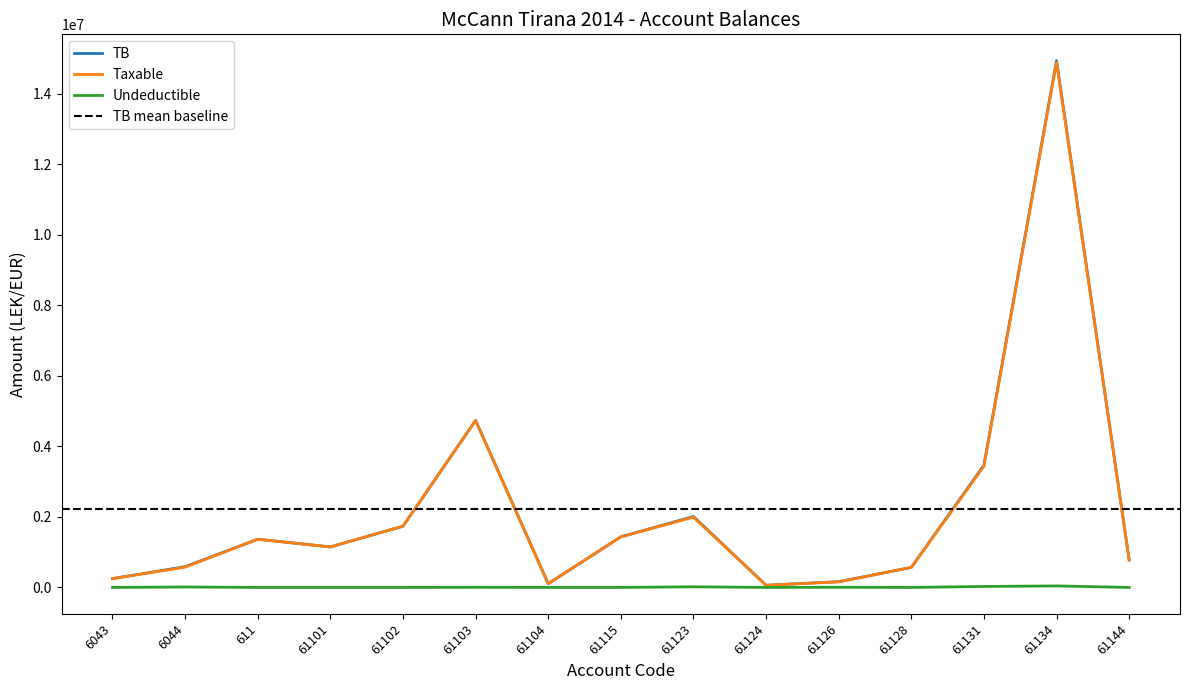

Reading left to right, extract all data points from this chart.

TB: 250227.1	588118.9	1366068.5	1149043.7	1735151.5	4735066.9	105900.0	1434003.2	2010362.2	61813.2	163090.0	567460.5	3465988.5	14931158.8	779642.1
Taxable: 250227.1	575296.9	1366068.5	1149043.7	1735151.5	4731146.9	105900.0	1433753.2	1991862.2	61813.2	157990.0	567460.5	3437988.5	14887859.8	779642.1
Undeductible: 0.0	12822.0	0.0	0.0	0.0	3920.0	0.0	250.0	18500.0	0.0	5100.0	0.0	28000.0	43299.0	0.0